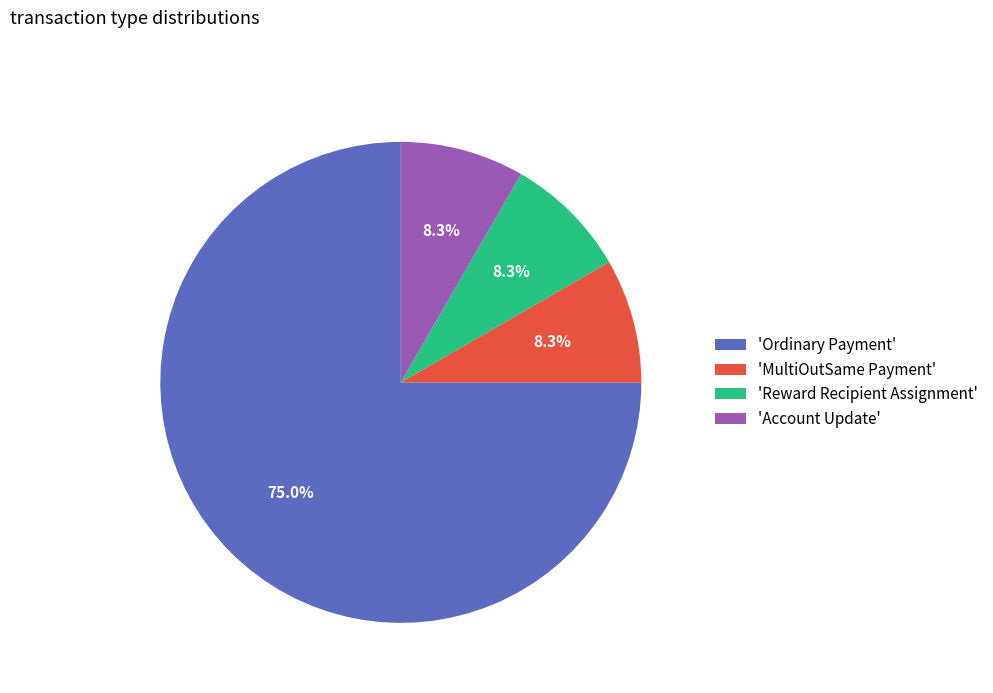

Approximately how many times larger is the value at 'Ordinary Payment' compared to 'Account Update'?

9.0